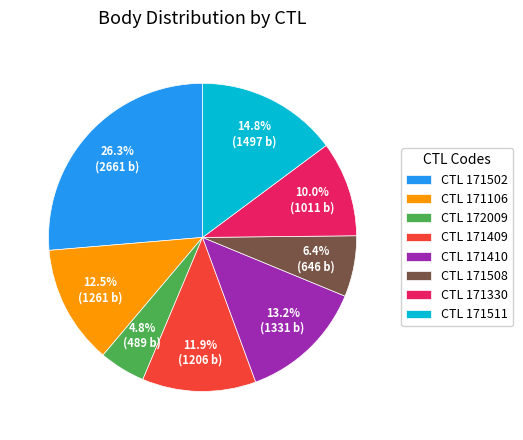

Count the number of slices in the pie.

8